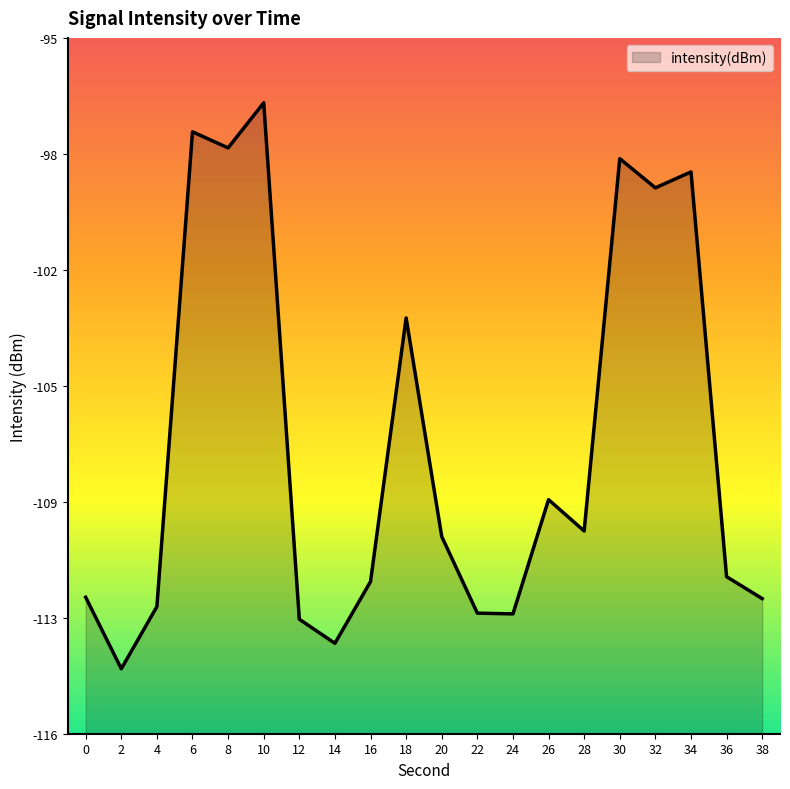

How many lines are shown in the chart?

1